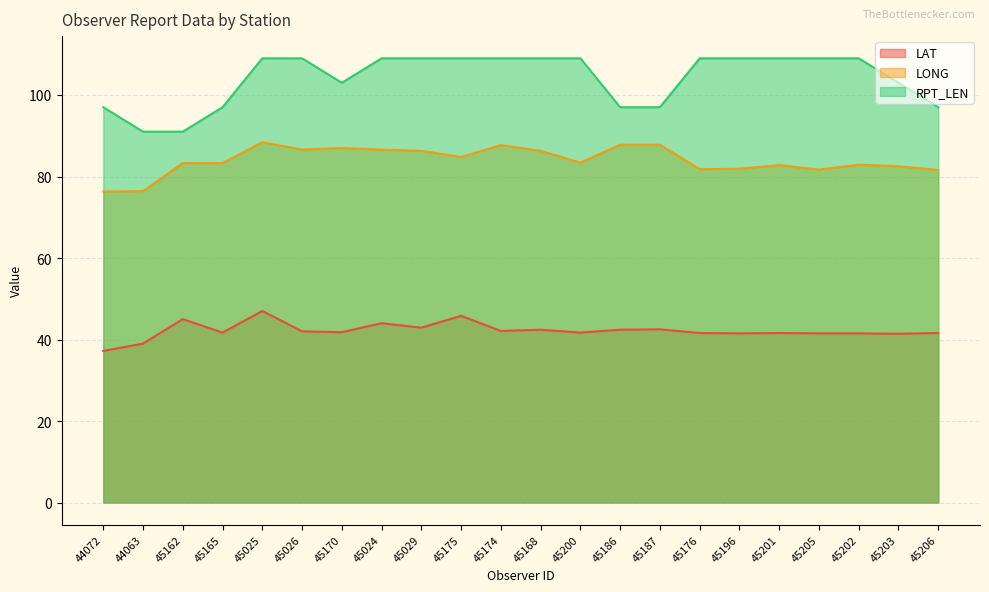

How many data points does each series have?

22